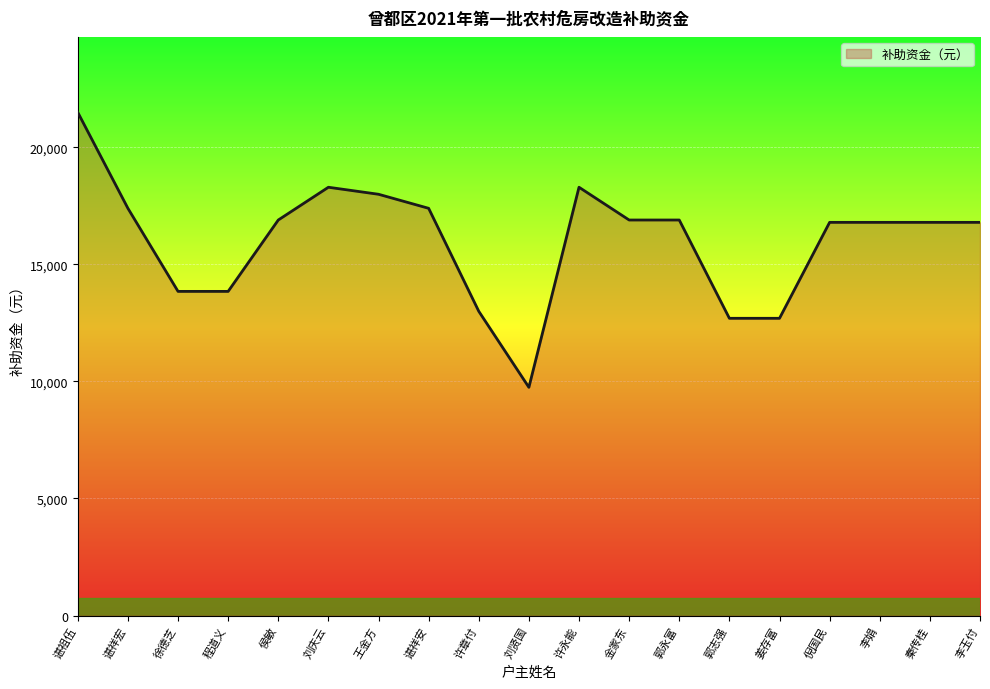

Between 刘贤国 and 程道义, which is larger?

程道义